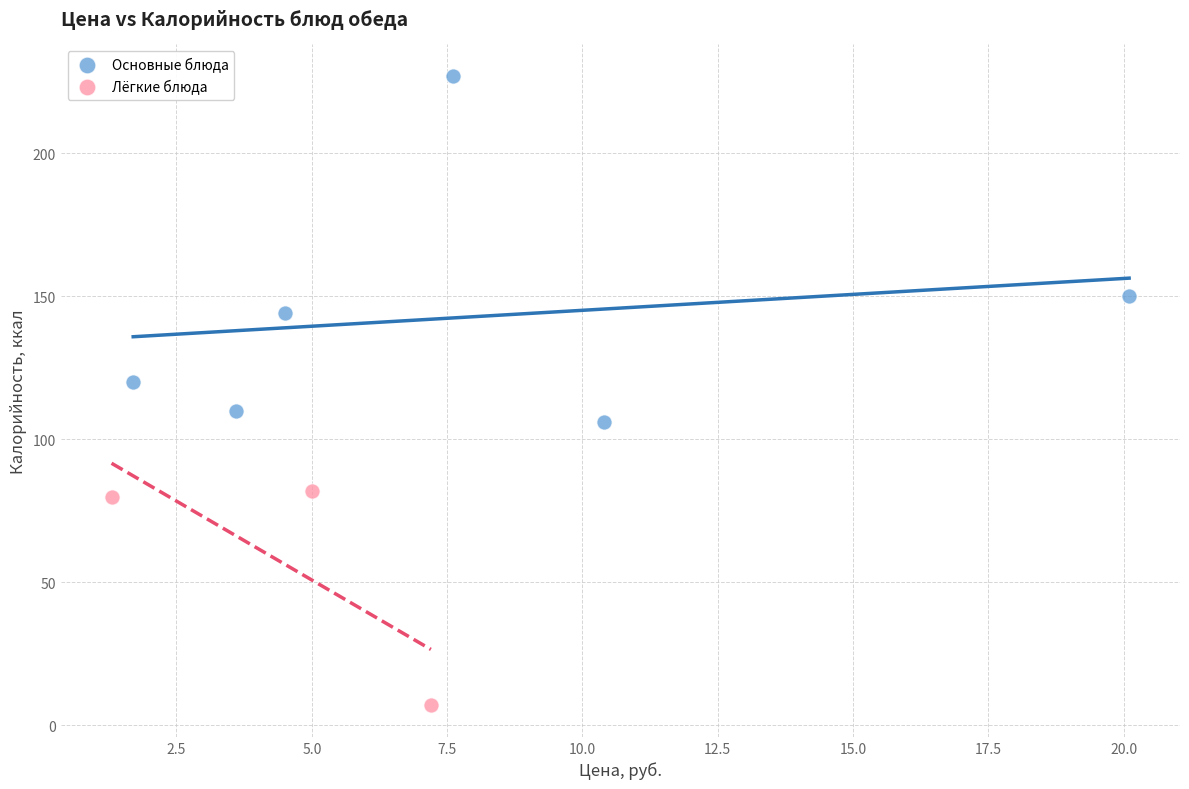

Which series reaches the minimum Y coordinate?

Лёгкие блюда